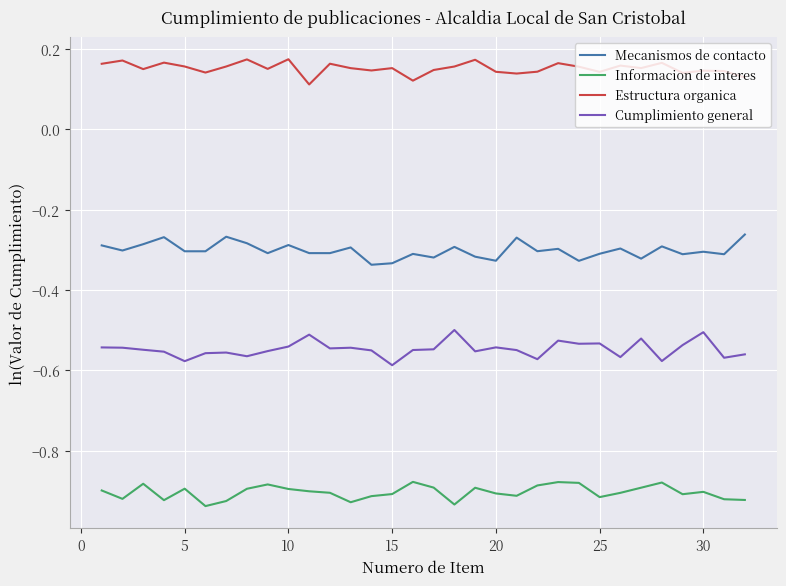

True or false: Estructura organica and Cumplimiento general intersect in this chart.

False